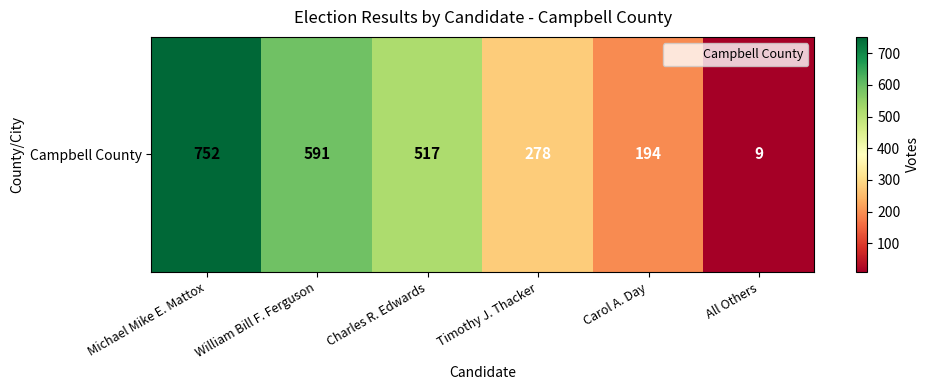

Reading right to left, extract all data points from this chart.

All Others=9	Carol A. Day=194	Timothy J. Thacker=278	Charles R. Edwards=517	William Bill F. Ferguson=591	Michael Mike E. Mattox=752